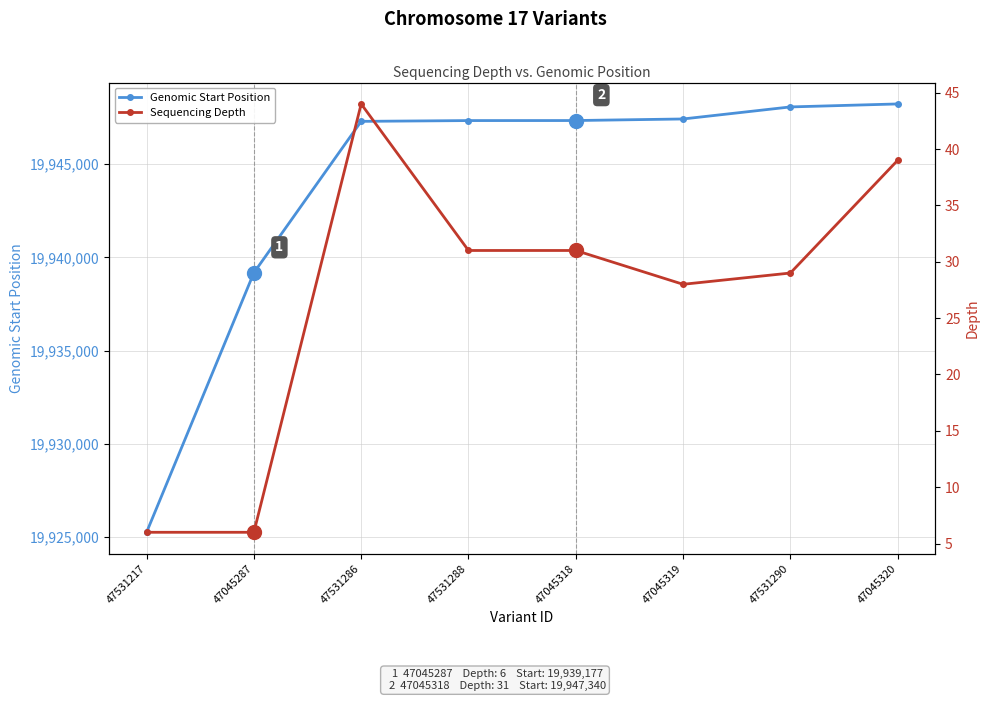

List the series in order of their overall mean, highest first.

Genomic Start Position, Sequencing Depth